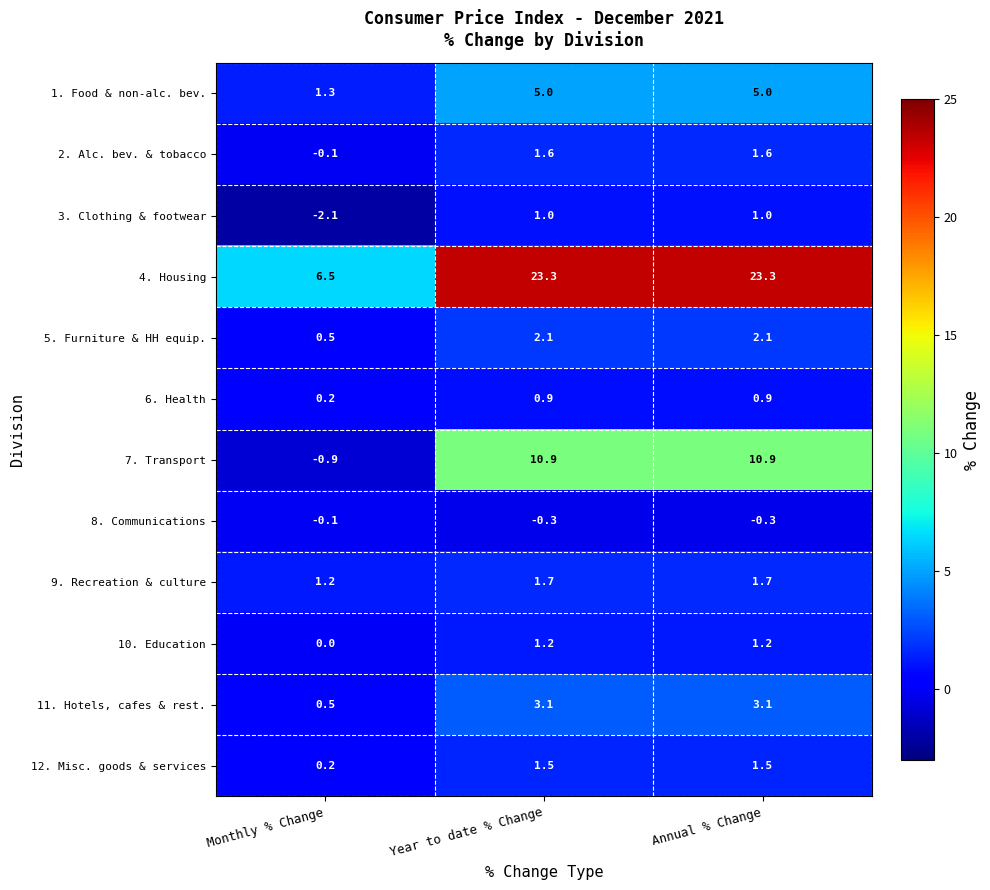

What is the spread (max minus min) of values at Year to date % Change?

23.6